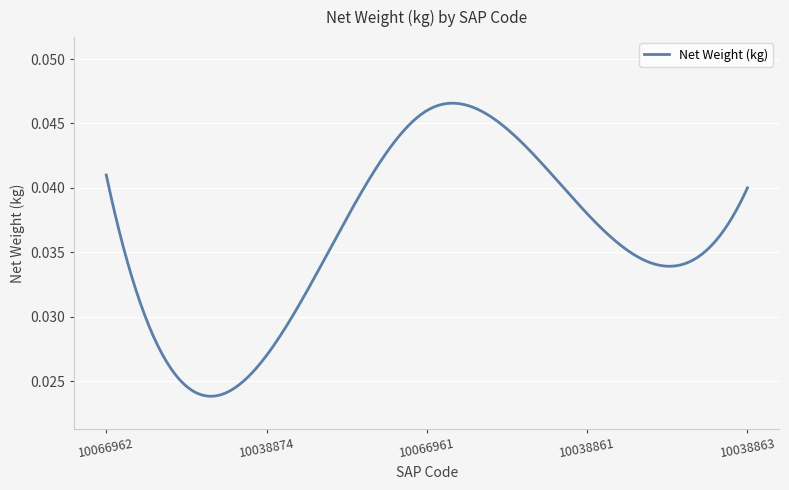

Reading right to left, what are all the values shown in this chart?

10038863=0.0	10038861=0.0	10066961=0.0	10038874=0.0	10066962=0.0